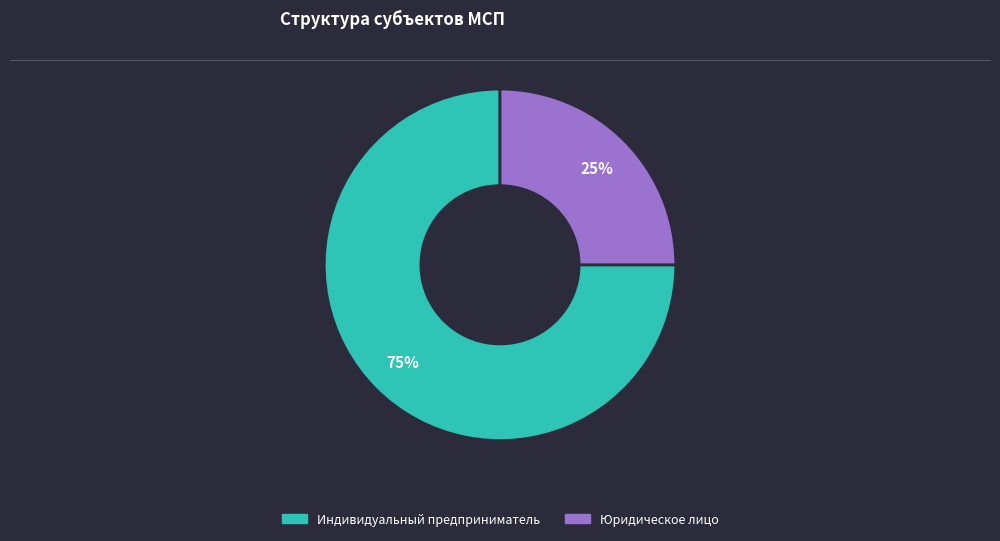

To the nearest percent, what is the combined percentage of Индивидуальный предприниматель and Юридическое лицо?

100%